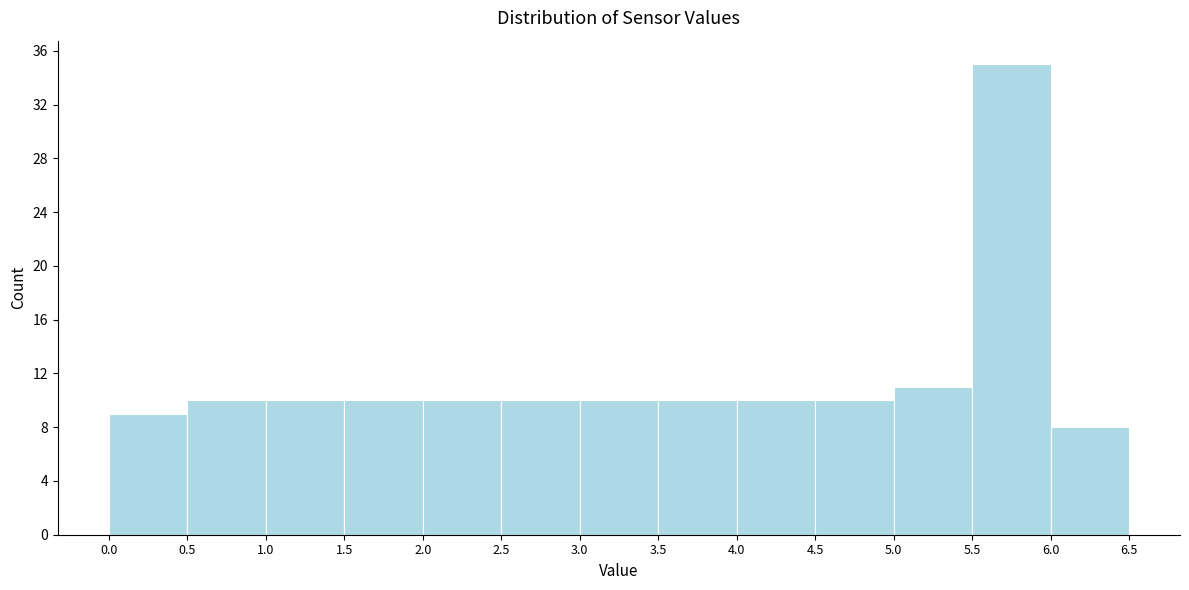

How tall is the bar that spans 3.0 to 3.5 on the x-axis? The values are not printed on the chart, so give them approximately, as read against the axis.

10